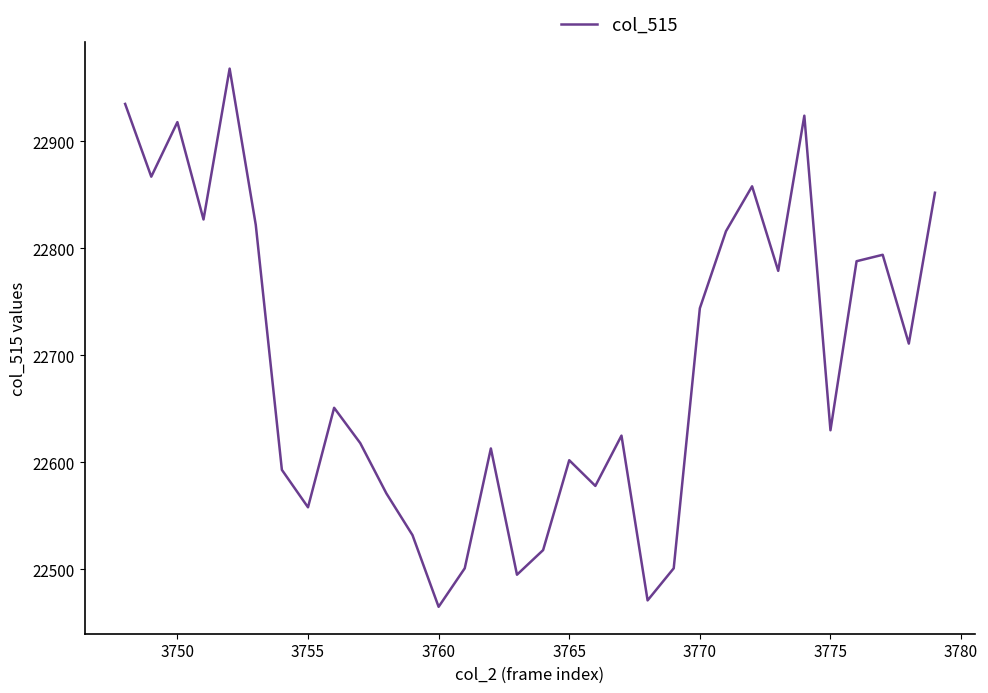

What is the maximum value shown in the chart?

22968